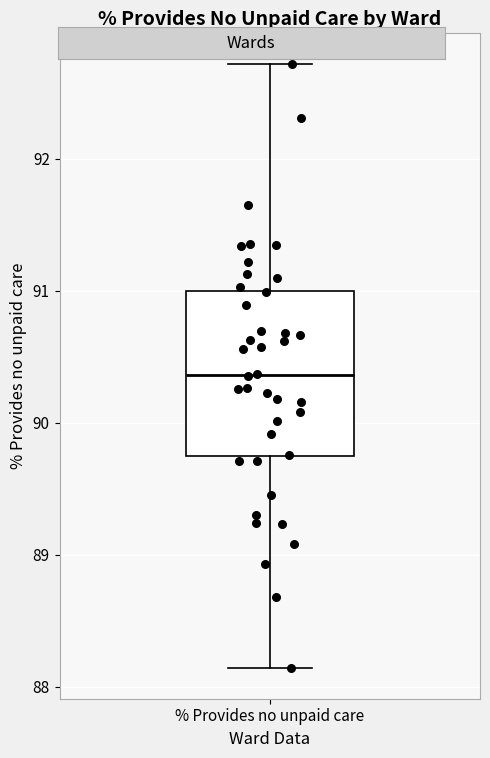

Read this box plot against the y-axis: the position of the median line, the range covered by the box, and the ends of both whiskers. The values are not printed on the chart, so give them approximately, as read against the axis.

median 90.4, box 89.7 to 91.0, whiskers 88.1 to 92.7